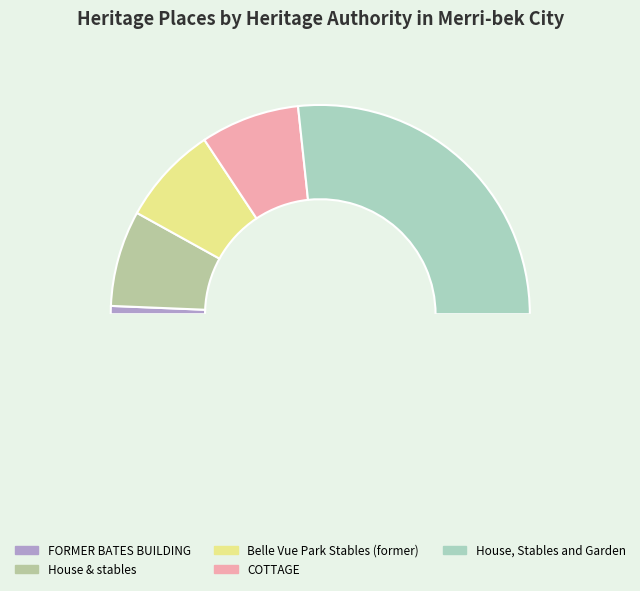

To the nearest percent, what percentage of the pie is House, Stables and Garden?

53%